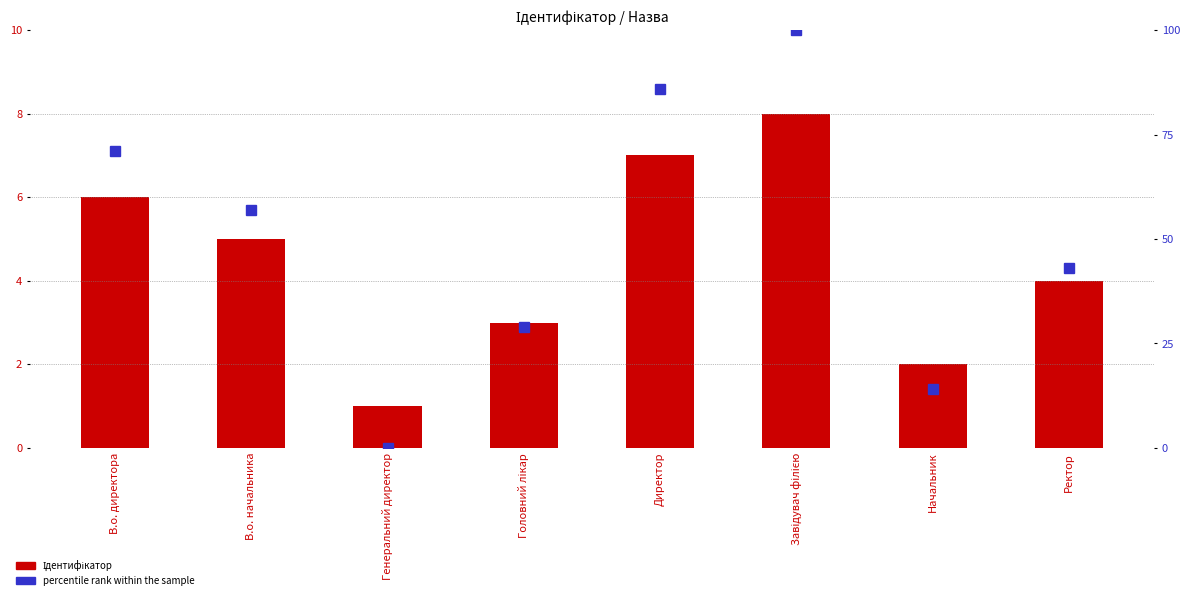

At which label does percentile rank within the sample reach its peak?

Завідувач філією